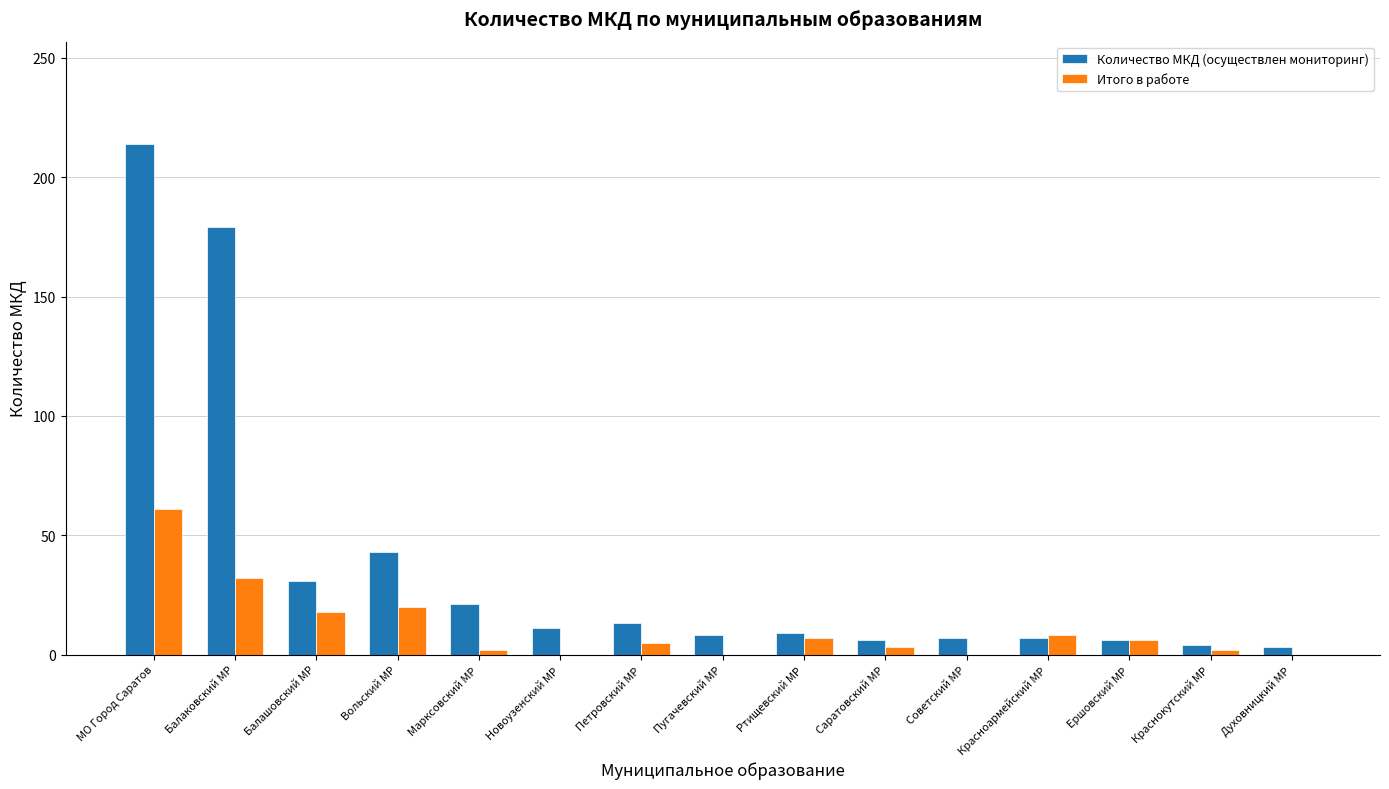

Are the bars horizontal?

No